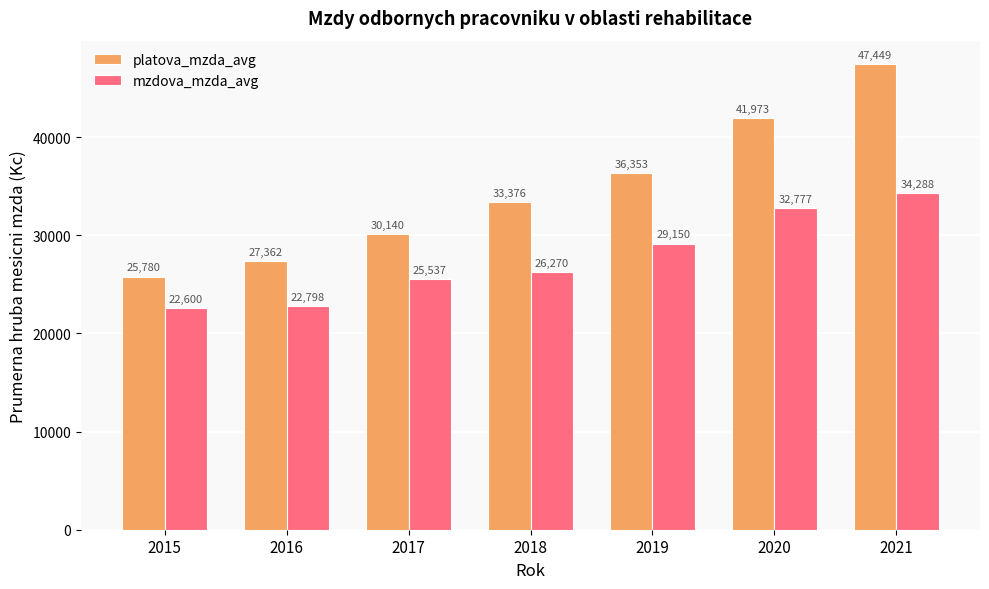

List the series in order of their overall mean, highest first.

platova_mzda_avg, mzdova_mzda_avg